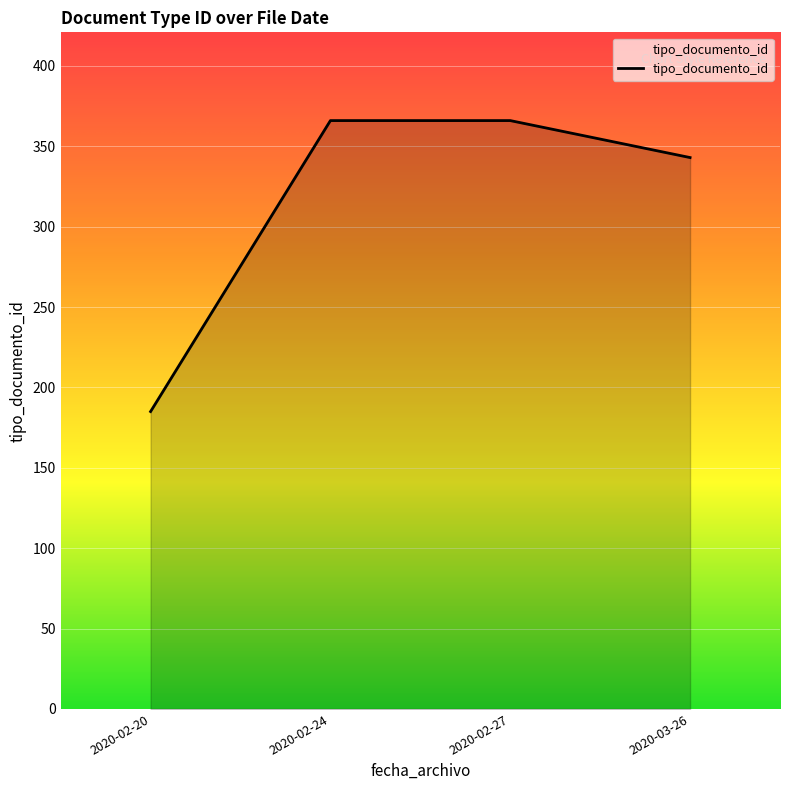

What is the difference between the maximum and minimum values?

181